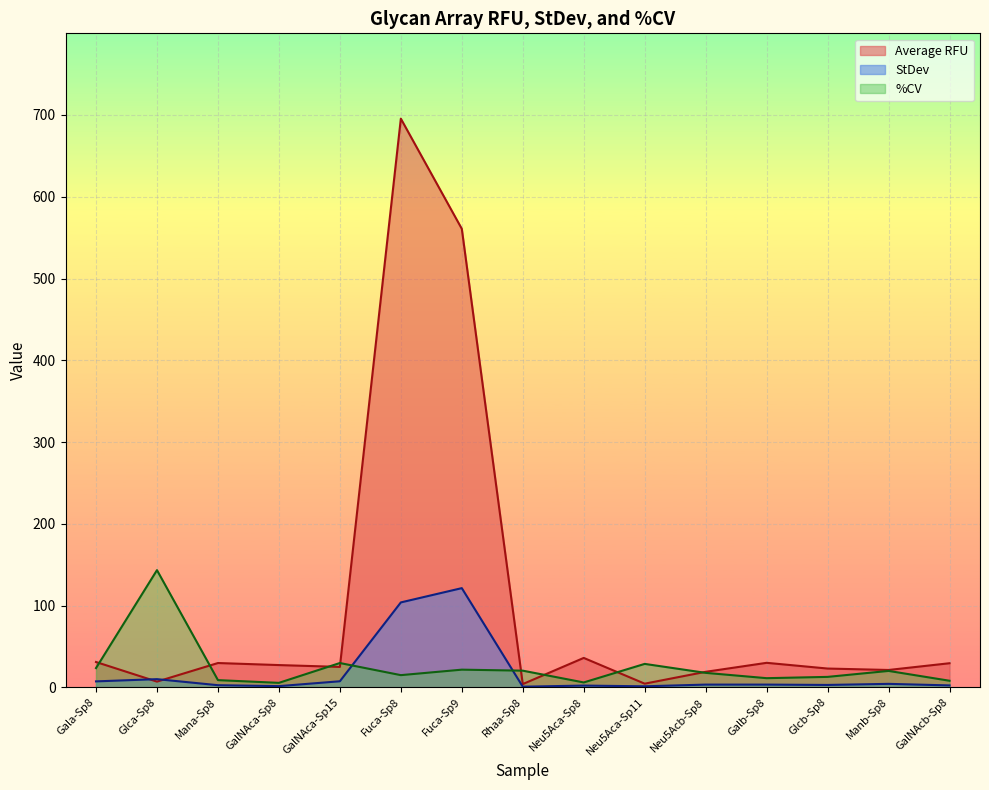

What is the label of the 11th point from the right?

GalNAca-Sp15